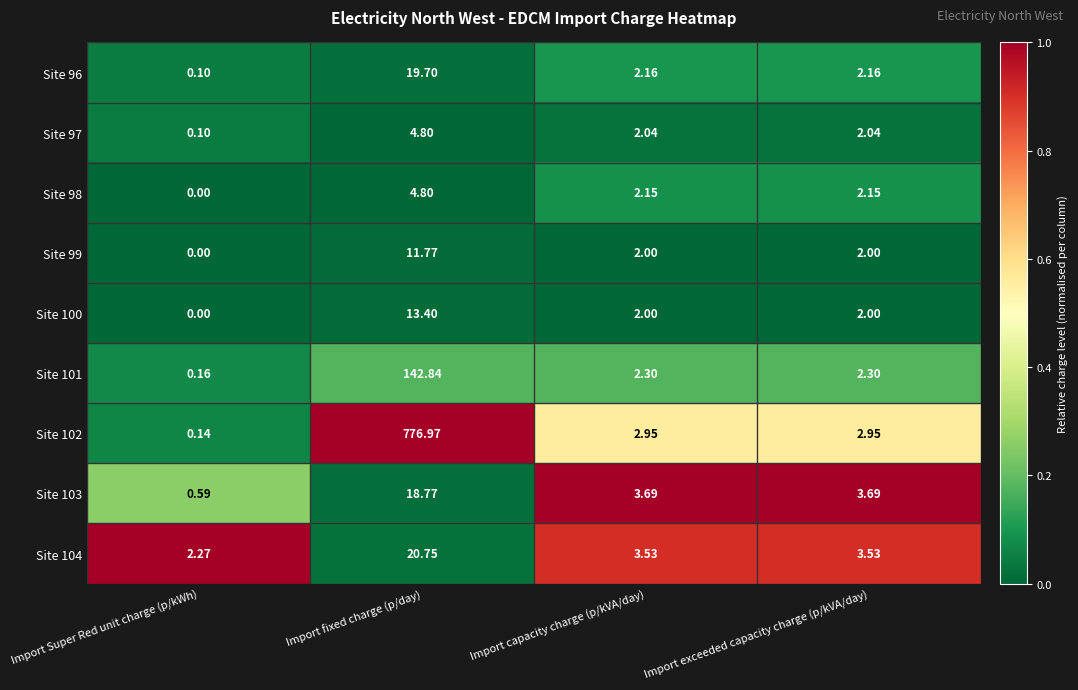

Which category has the lowest value in the Site 100 series?

Import Super Red unit charge (p/kWh)